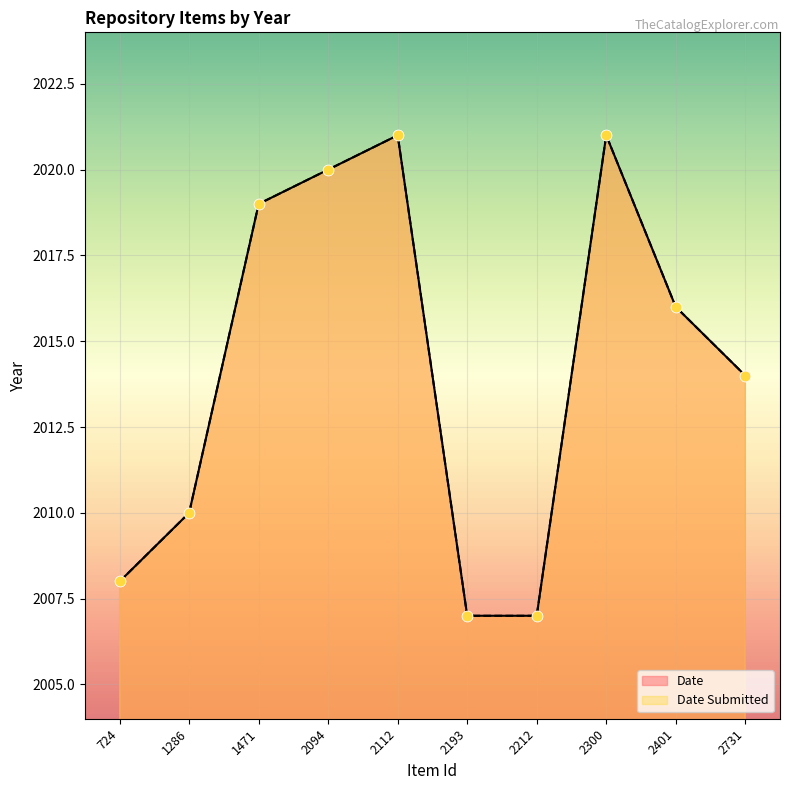

Is the value of Date at 2094 greater than the value of Date Submitted at 2193?

Yes